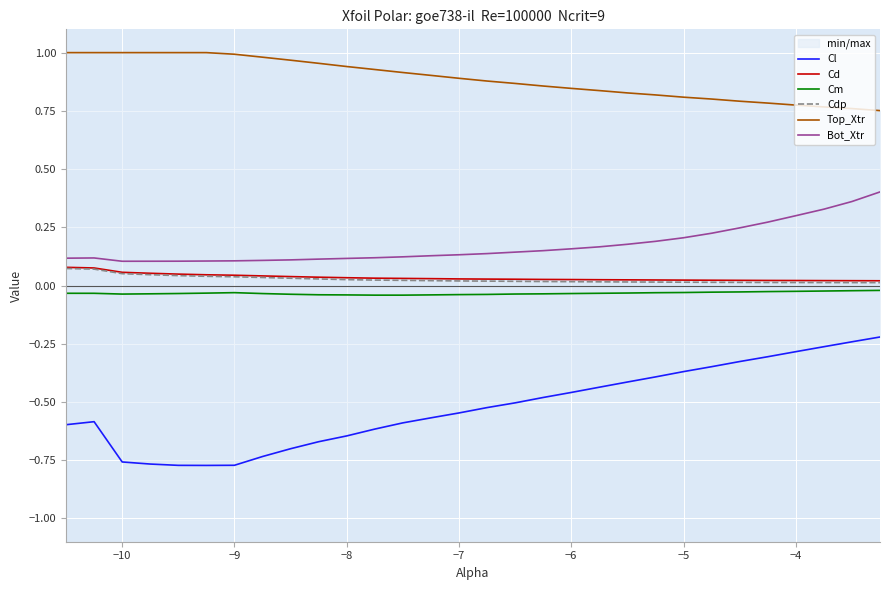

The value of Bot_Xtr at −9 is 0.1. True or false?

True